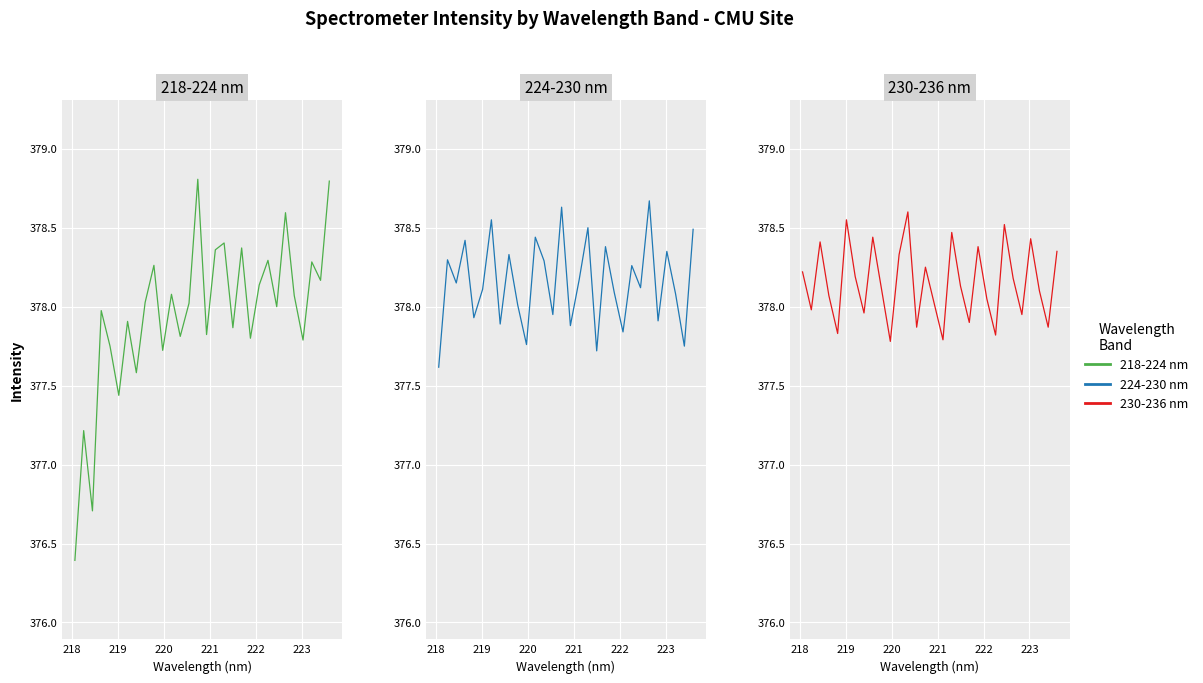

What is the average value of the 218-224 nm series?

377.9